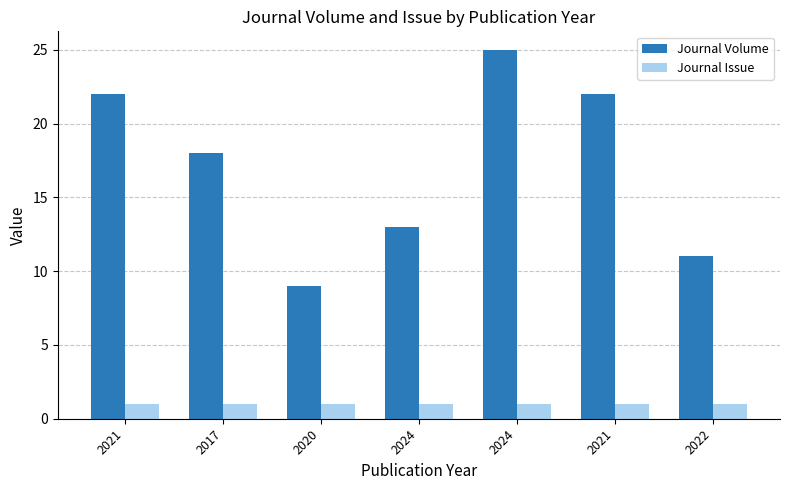

Are the bars horizontal?

No